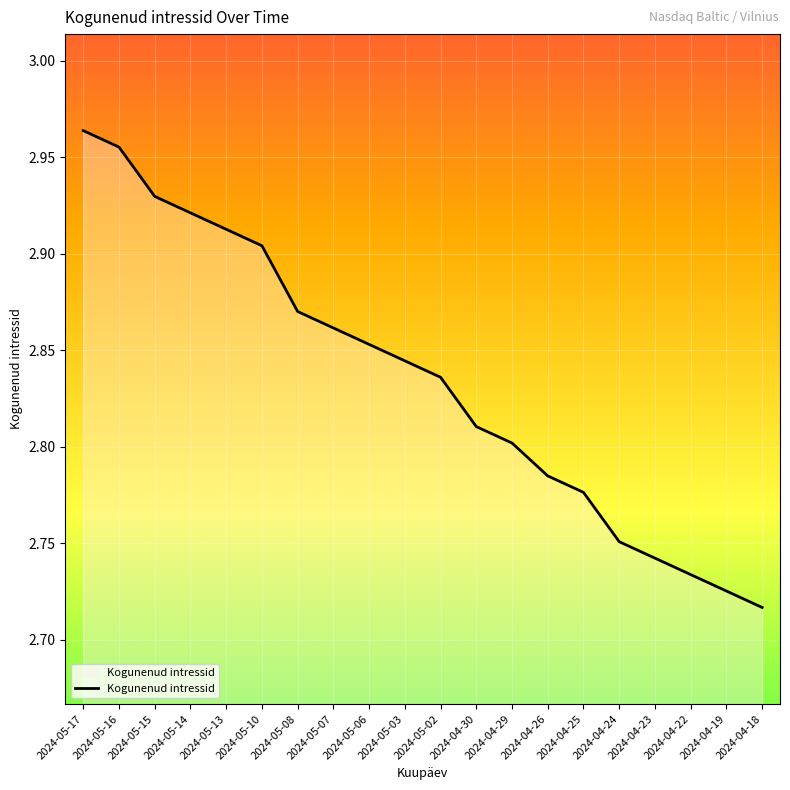

Rank the categories by value from highest to lowest.

2024-05-17, 2024-05-16, 2024-05-15, 2024-05-14, 2024-05-13, 2024-05-10, 2024-05-08, 2024-05-07, 2024-05-06, 2024-05-03, 2024-05-02, 2024-04-30, 2024-04-29, 2024-04-26, 2024-04-25, 2024-04-24, 2024-04-23, 2024-04-22, 2024-04-19, 2024-04-18